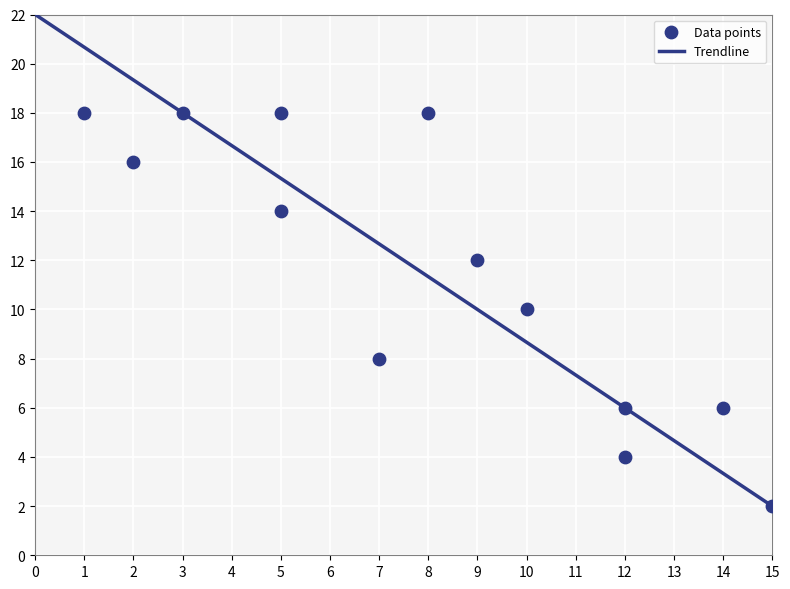

What is the range of Y values (max minus min)?

16